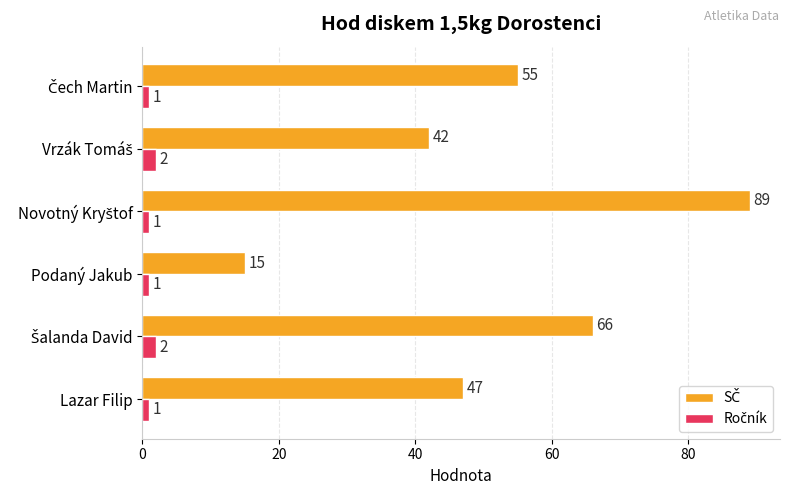

What is the total value across all series at Lazar Filip?

48